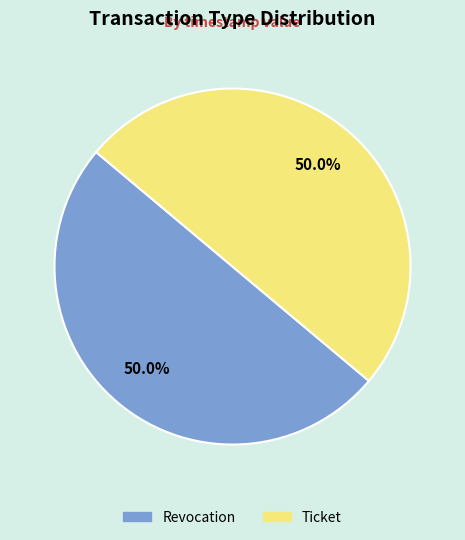

Count the number of slices in the pie.

2